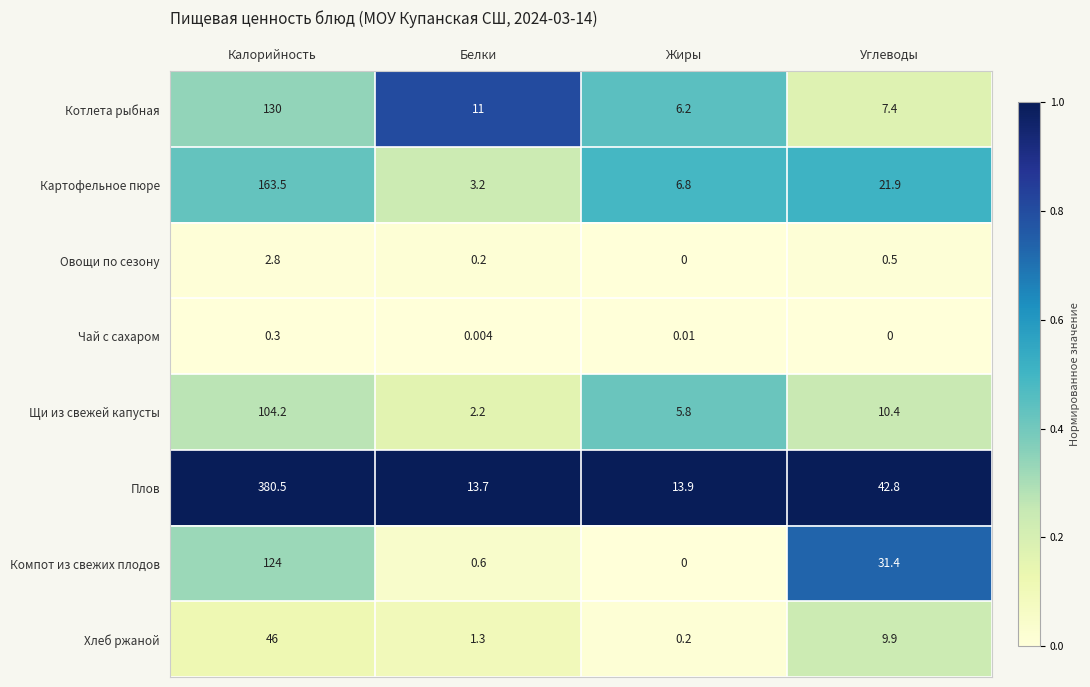

At which label is Хлеб ржаной closest to 23?

Углеводы